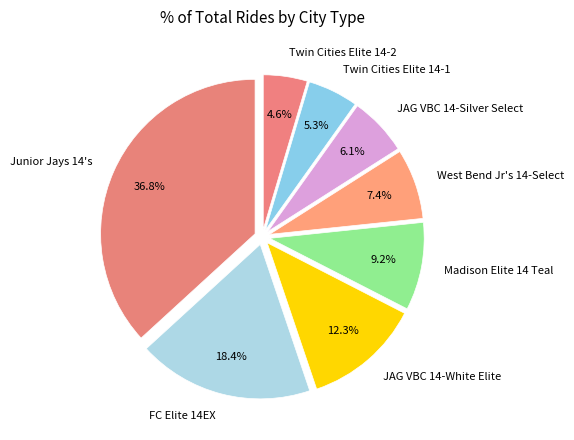

Combined, do JAG VBC 14-Silver Select and FC Elite 14EX account for over 50%?

No